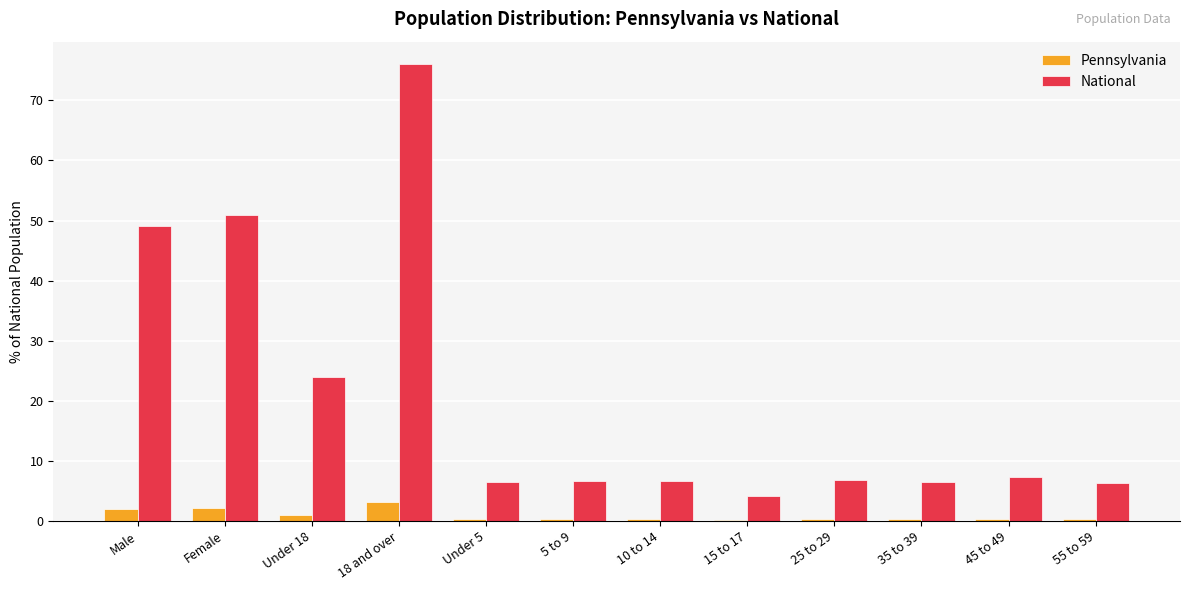

Count the number of categories in the chart.

12